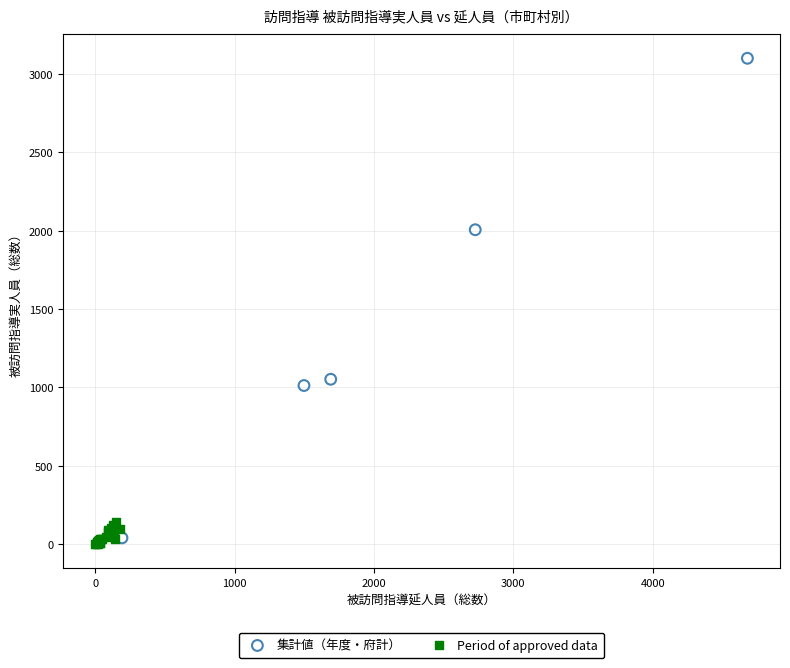

Which series has the widest spread of Y values?

集計値（年度・府計）